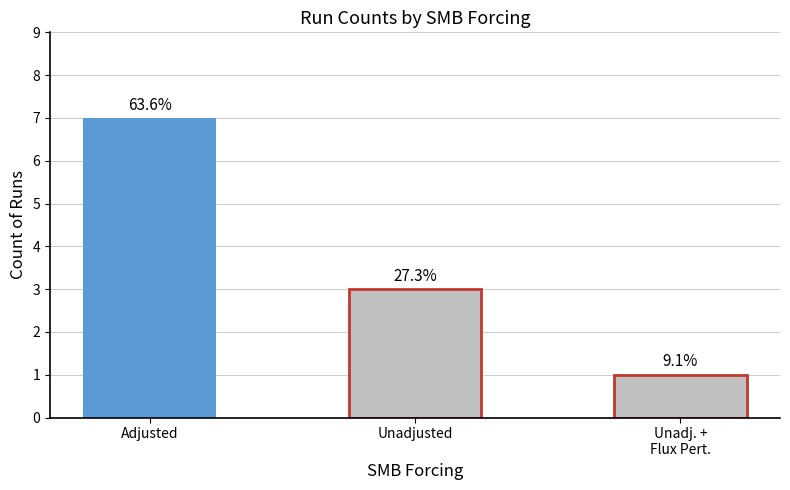

What is the approximate value at Adjusted?

7